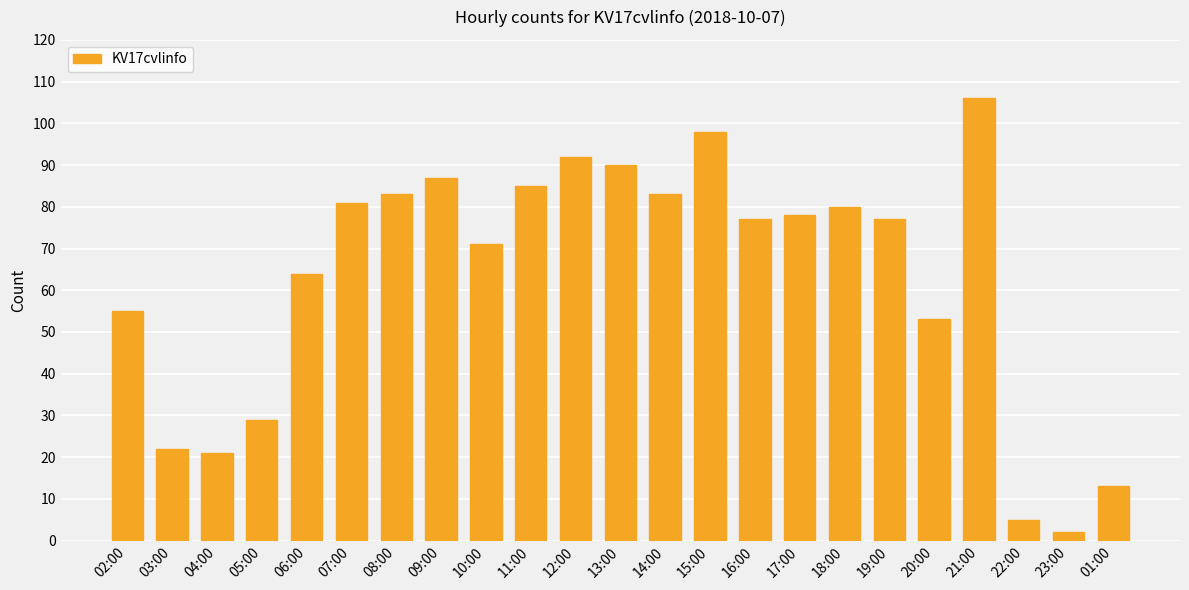

Which label corresponds to the largest value in the chart?

21:00